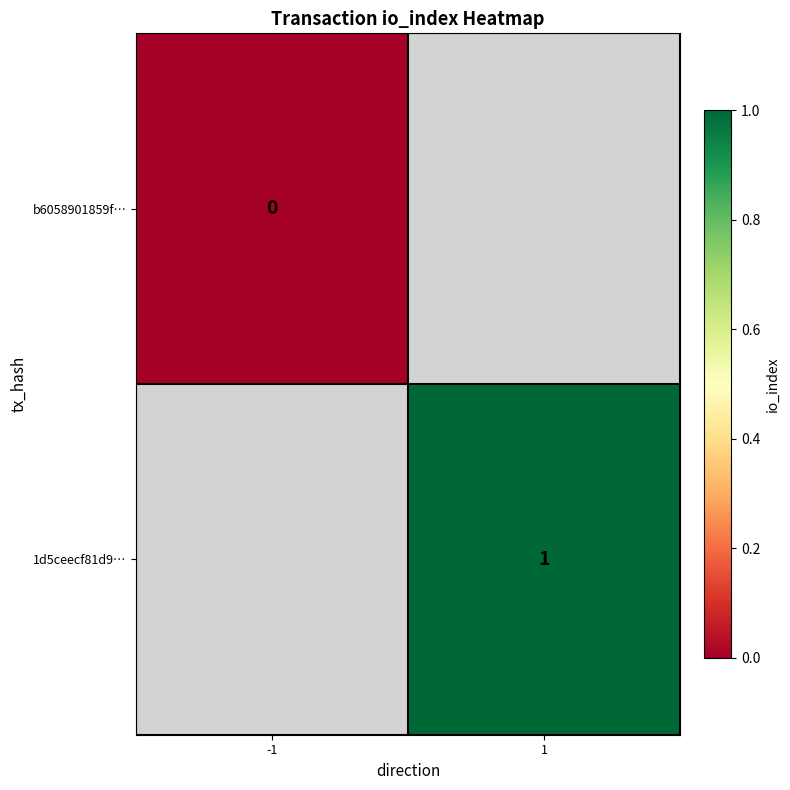

Is the value of b6058901859f… at -1 greater than the value of 1d5ceecf81d9… at 1?

No